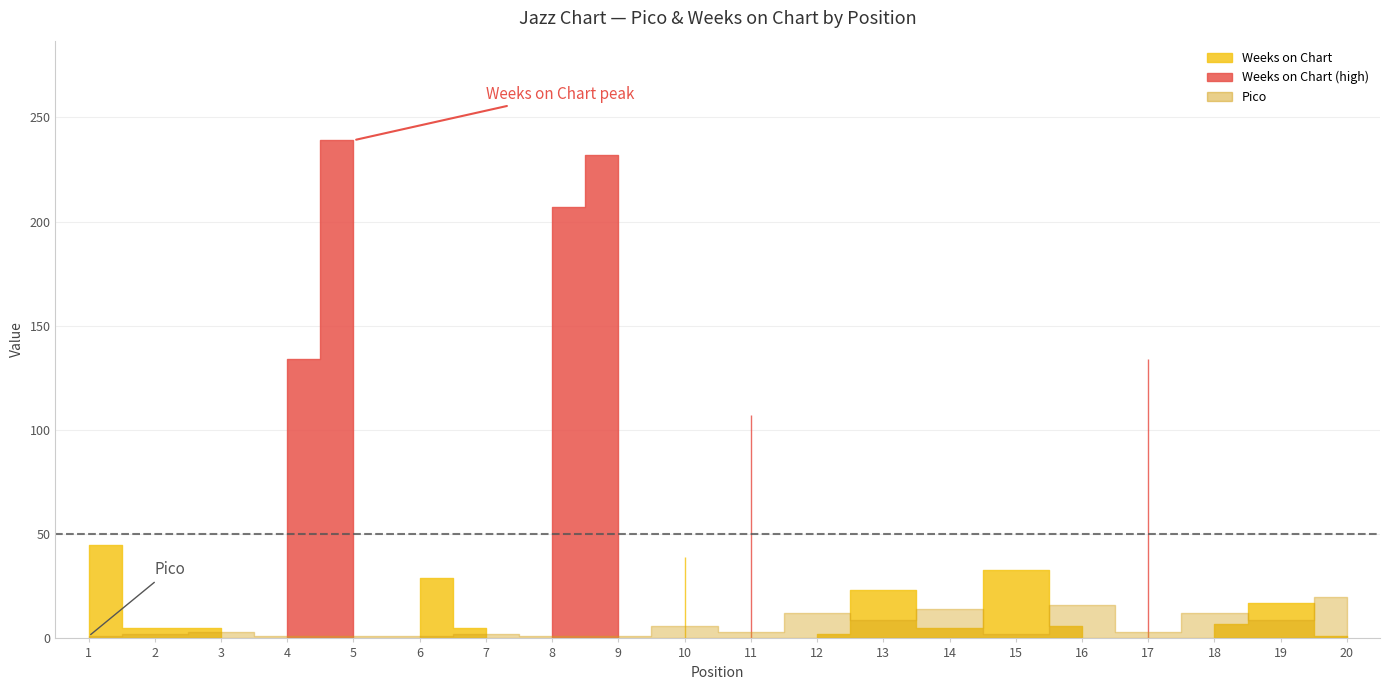

At which category is the sum across all series the highest?

5